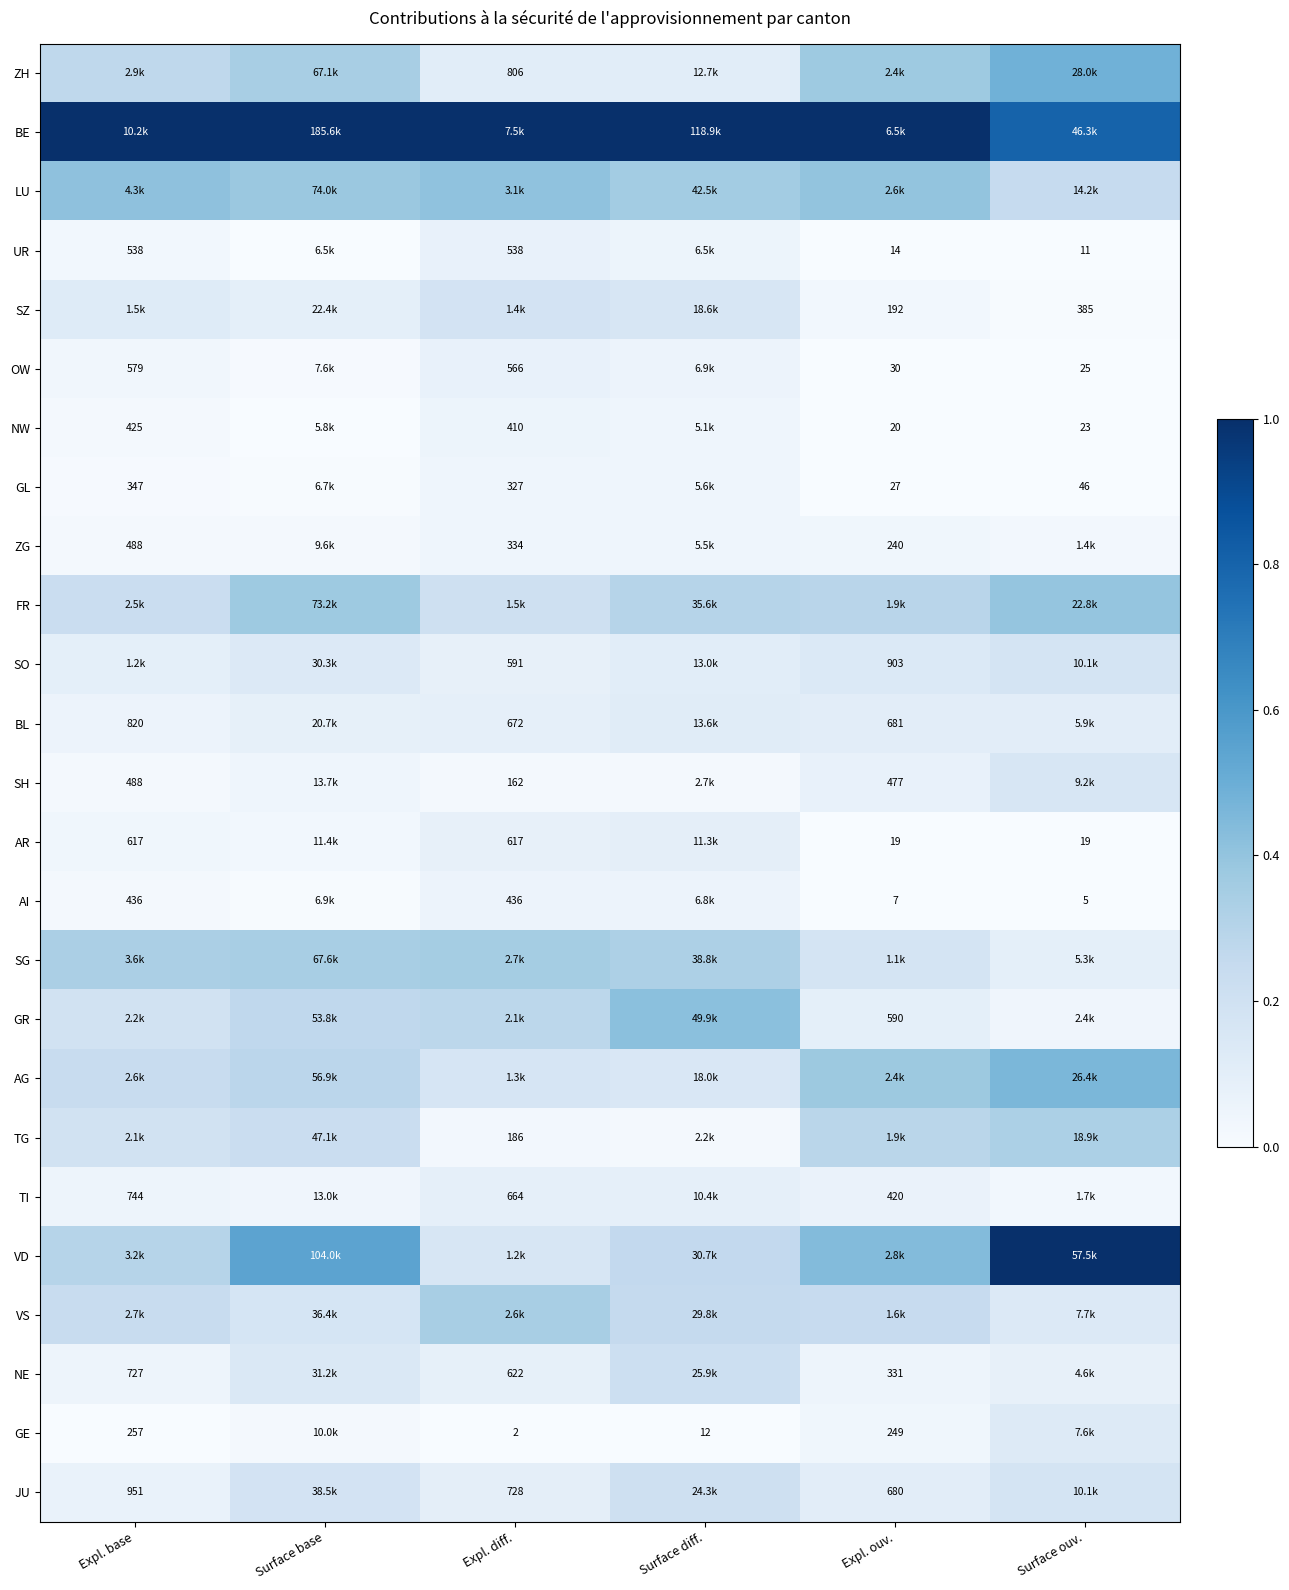

Between Surface diff. and Surface ouv., which is larger?

Surface ouv.